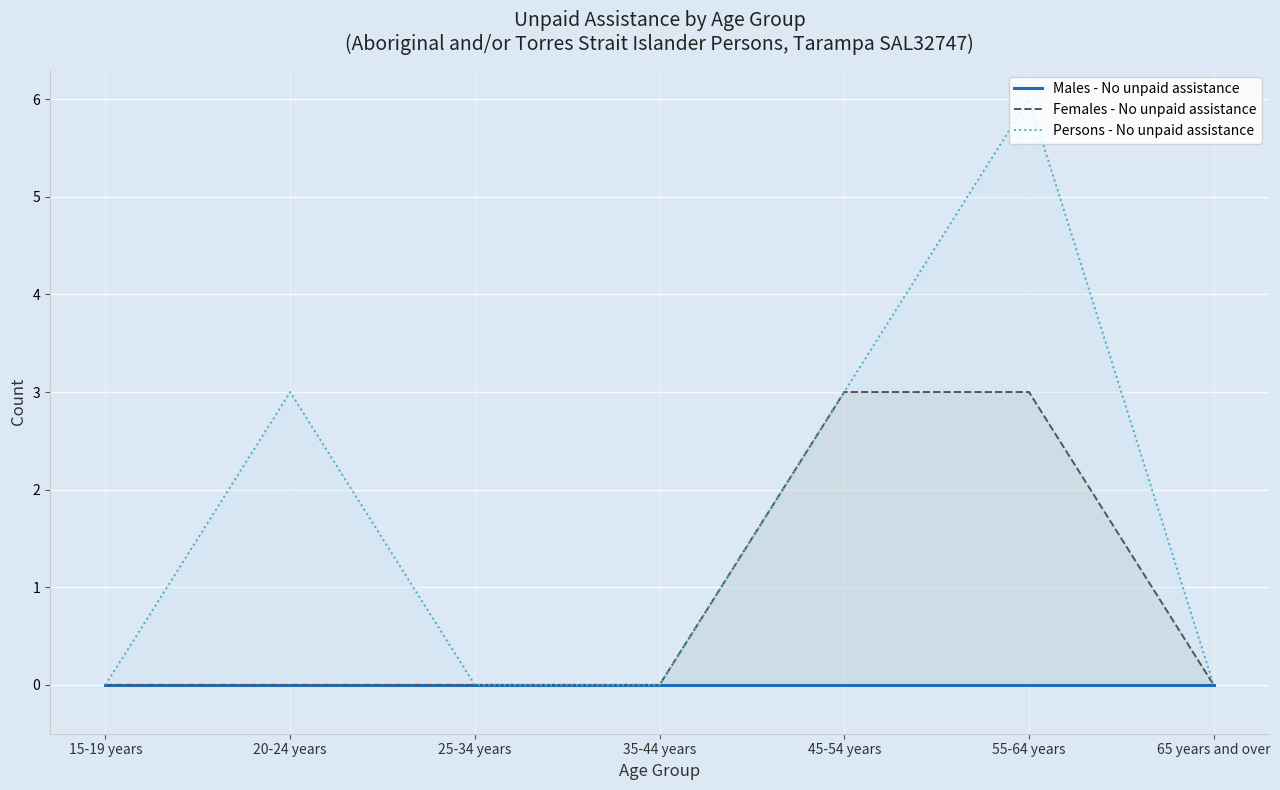

List the series in order of their overall mean, lowest first.

Males - No unpaid assistance, Females - No unpaid assistance, Persons - No unpaid assistance